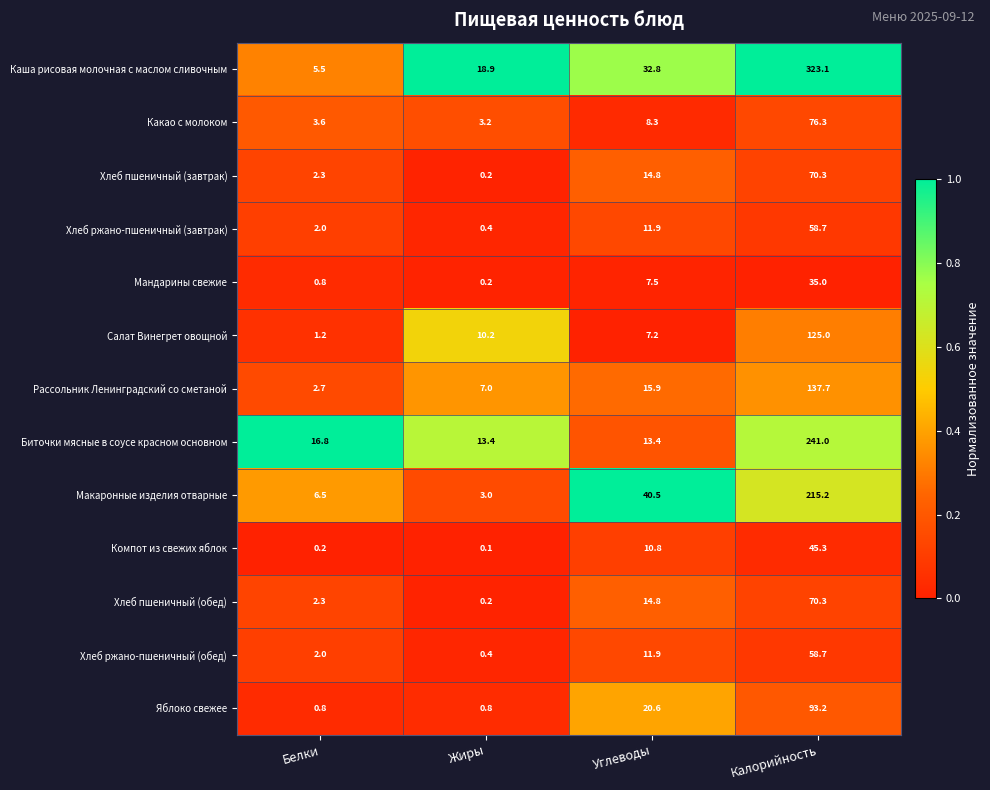

What is the average value of the Салат Винегрет овощной series?

35.9